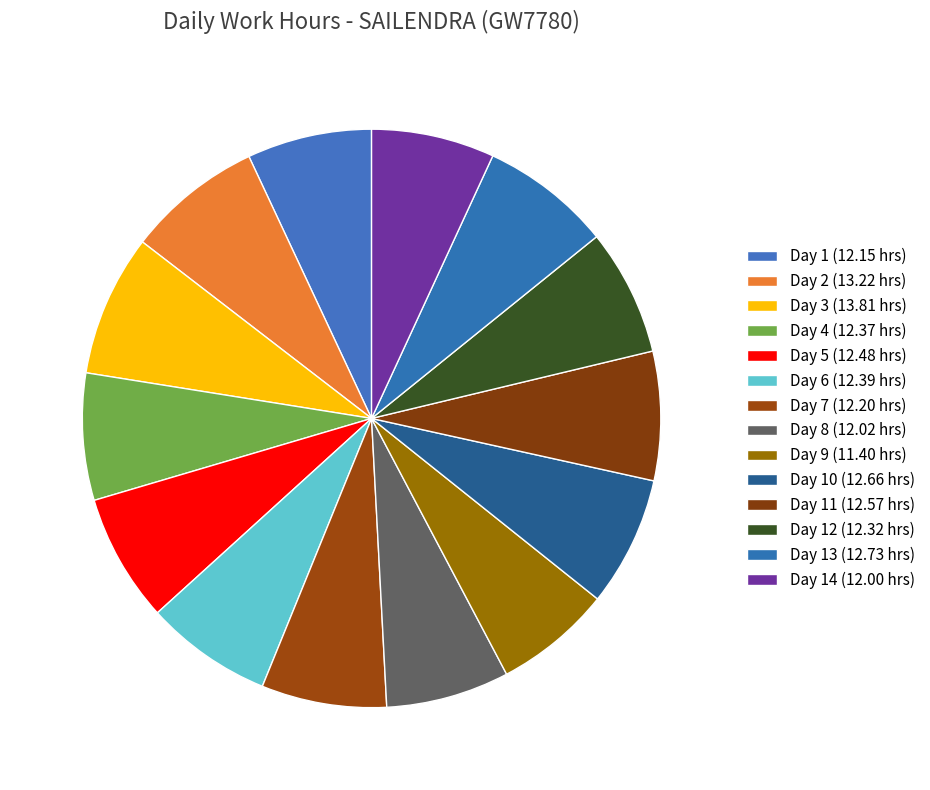

Which slice is the largest?

Day 3